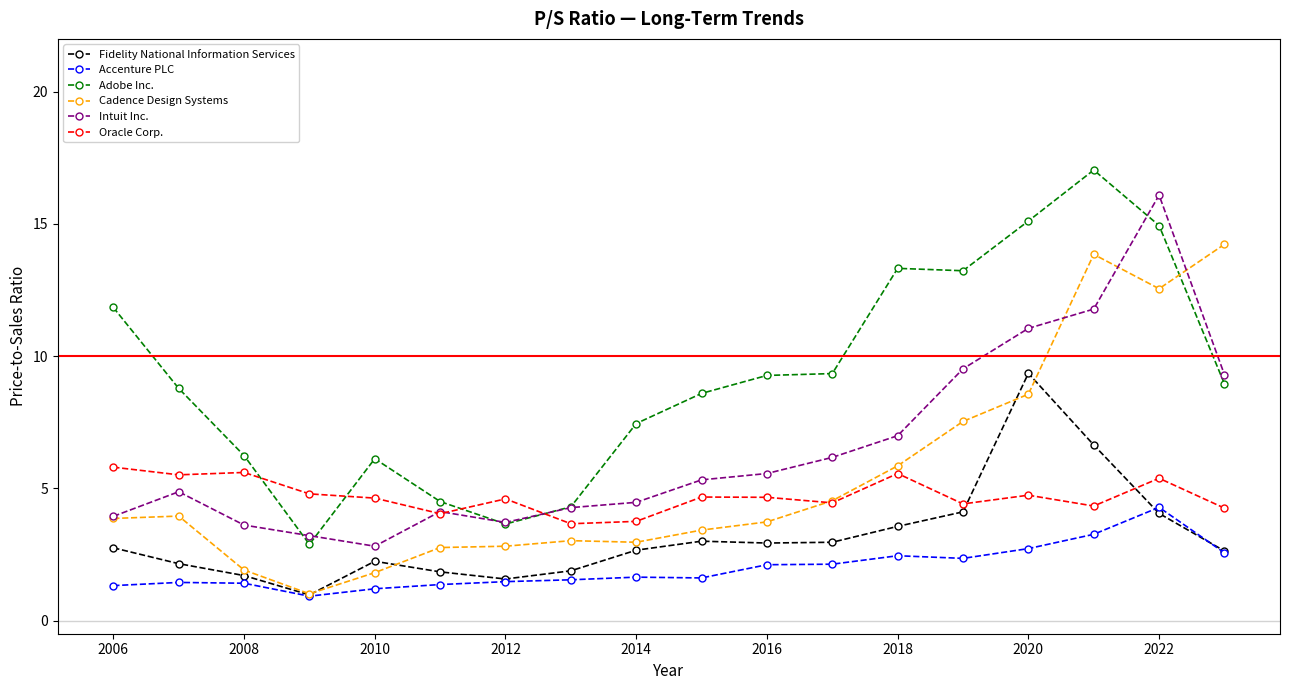

True or false: Cadence Design Systems and Oracle Corp. intersect in this chart.

True